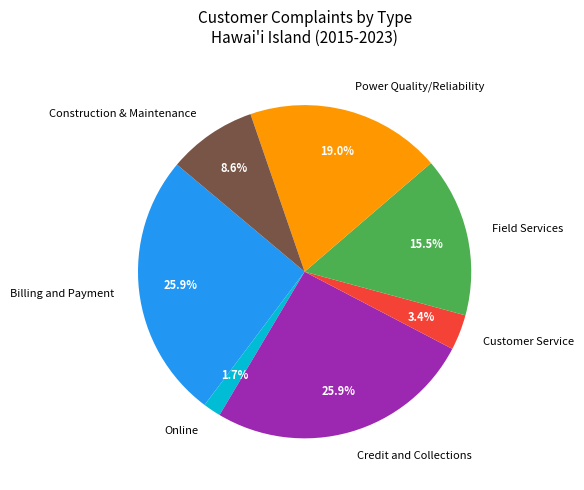

Which category has the smallest portion of the pie?

Online